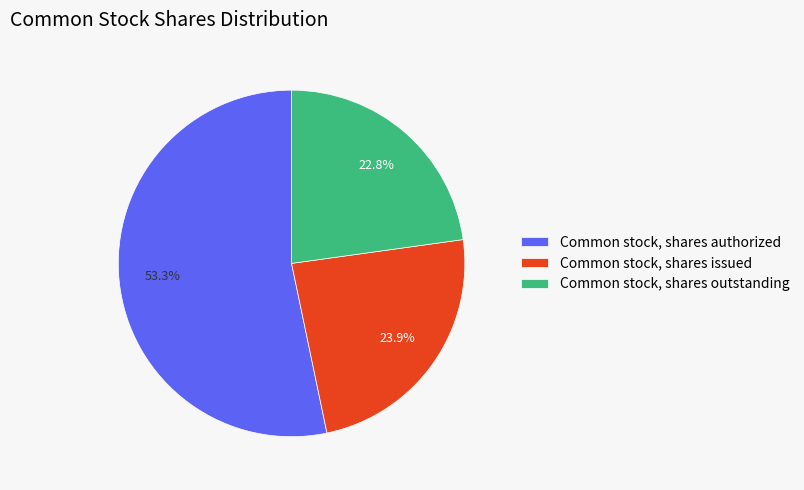

Which has a higher value, Common stock, shares outstanding or Common stock, shares authorized?

Common stock, shares authorized